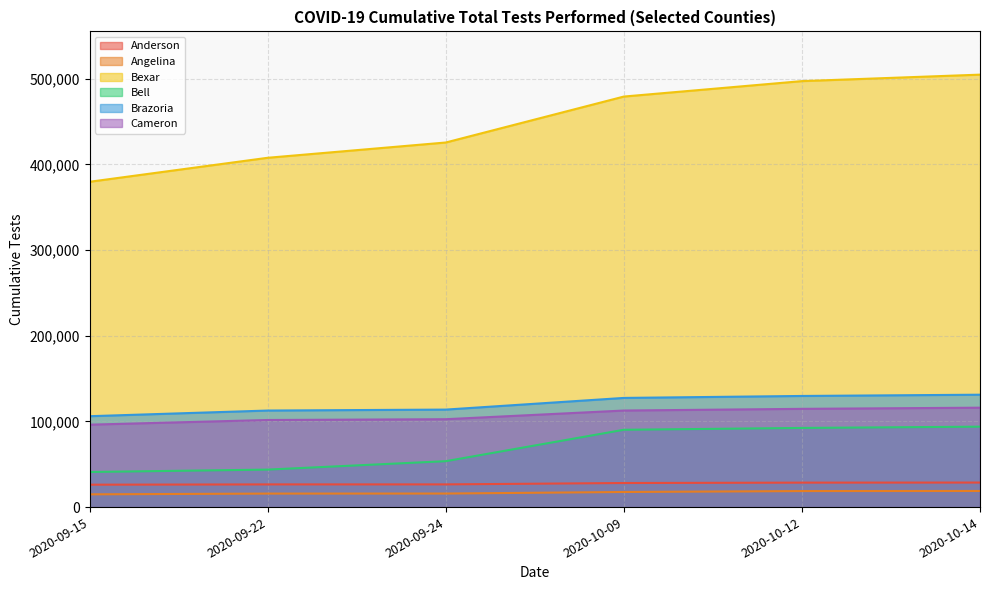

At which category is the sum across all series the highest?

2020-10-14